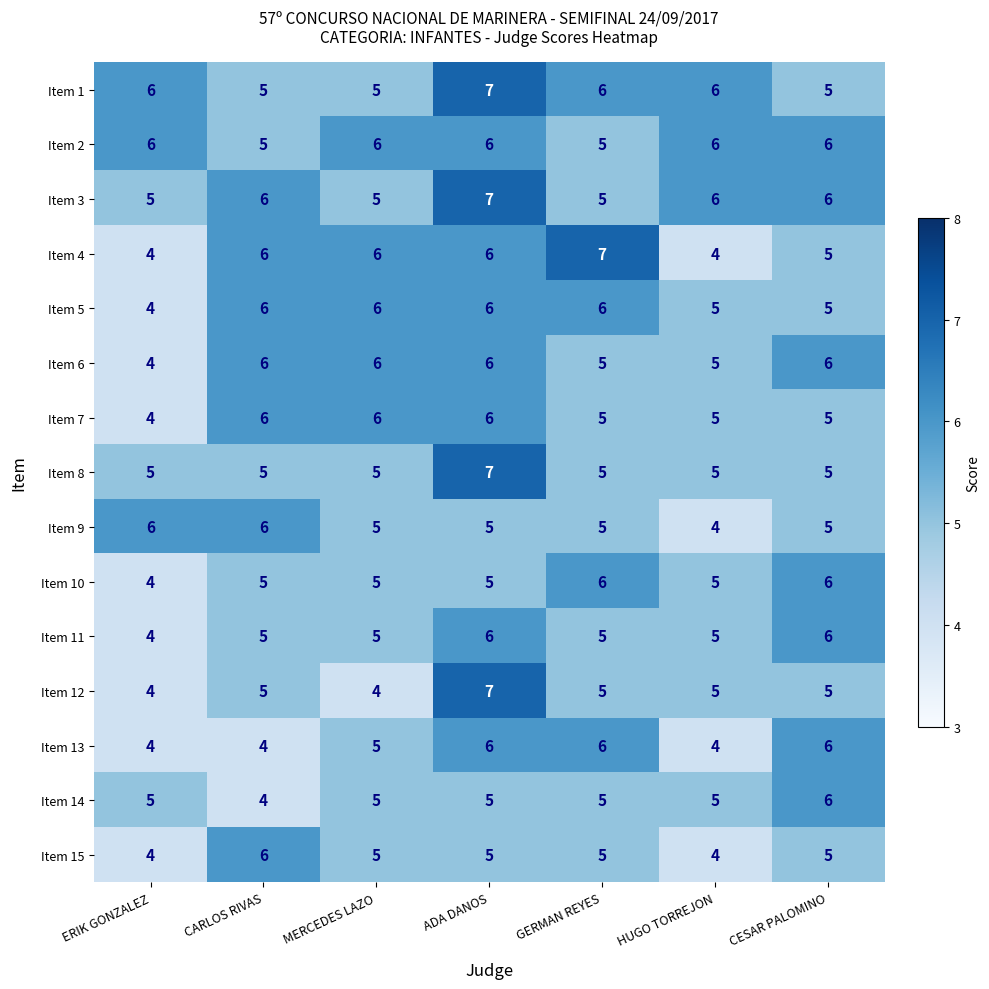

At which category is the sum across all series the highest?

ADA DANOS